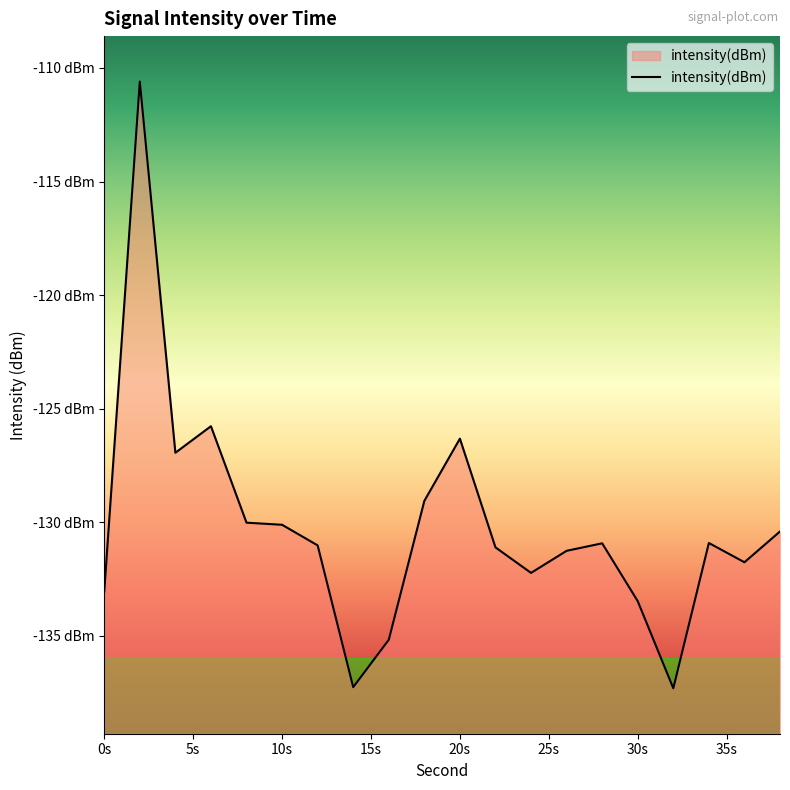

Reading right to left, transcribe all the data shown in this chart.

-130.4	-131.8	-130.9	-137.3	-133.5	-130.9	-131.3	-132.2	-131.1	-126.3	-129.1	-135.2	-137.3	-131.0	-130.1	-130.0	-125.8	-126.9	-110.6	-133.0